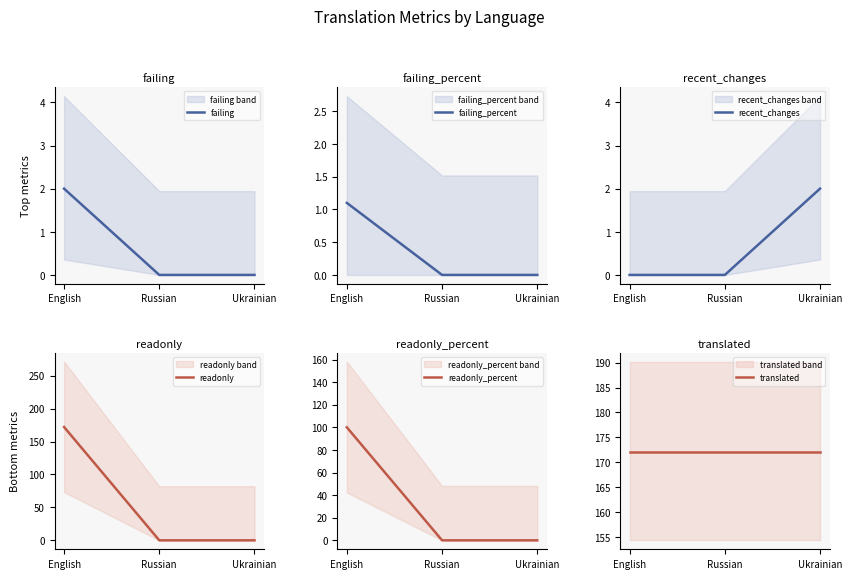

Between Russian and Ukrainian, which is larger?

Russian